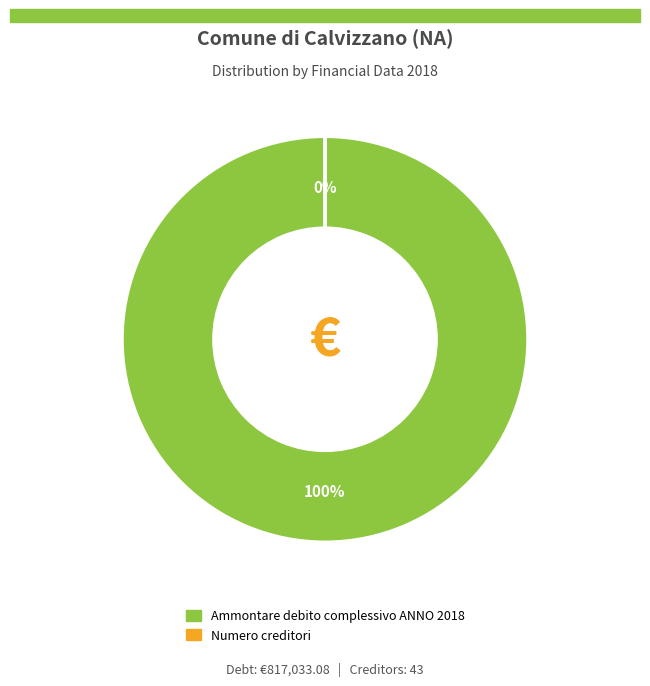

How many segments does this pie chart have?

2